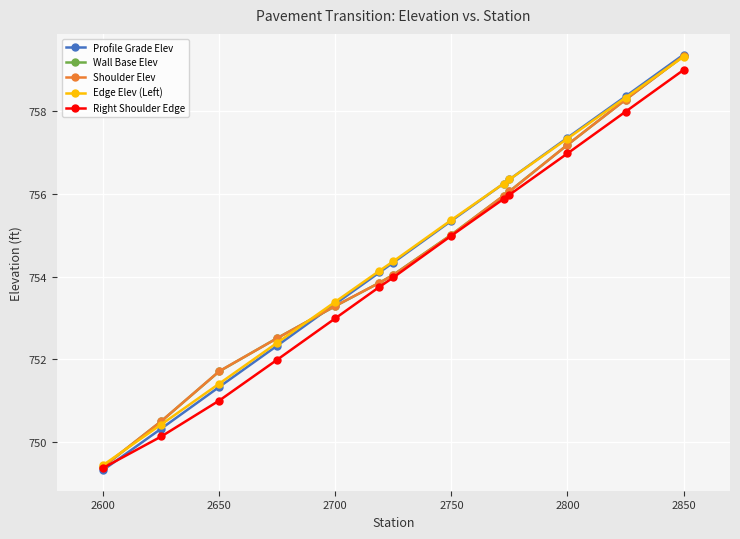

True or false: Profile Grade Elev has more than 1 points higher than both neighbors.

False